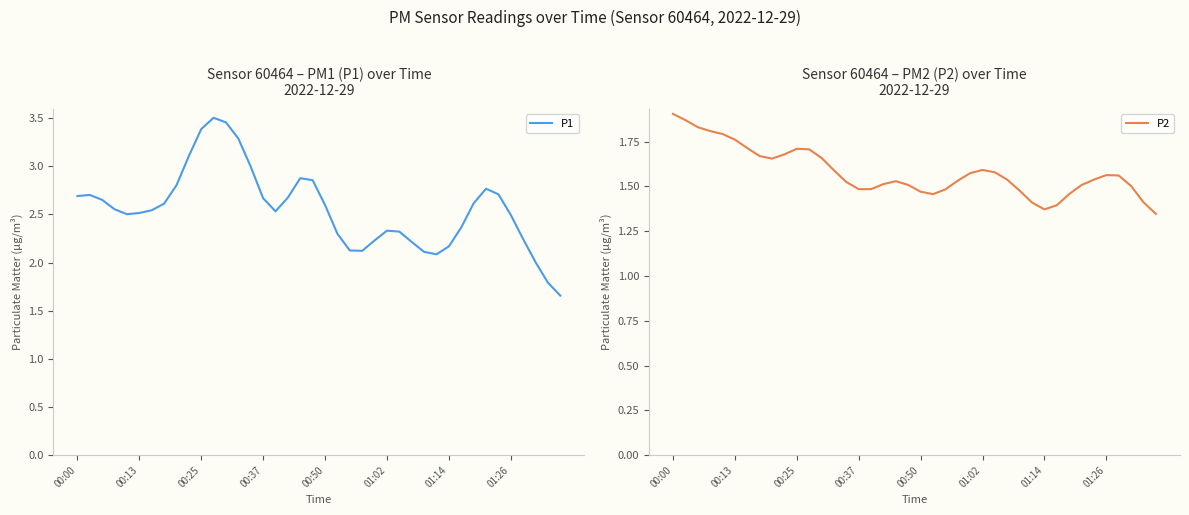

Does the chart display data point markers on the line(s)?

No